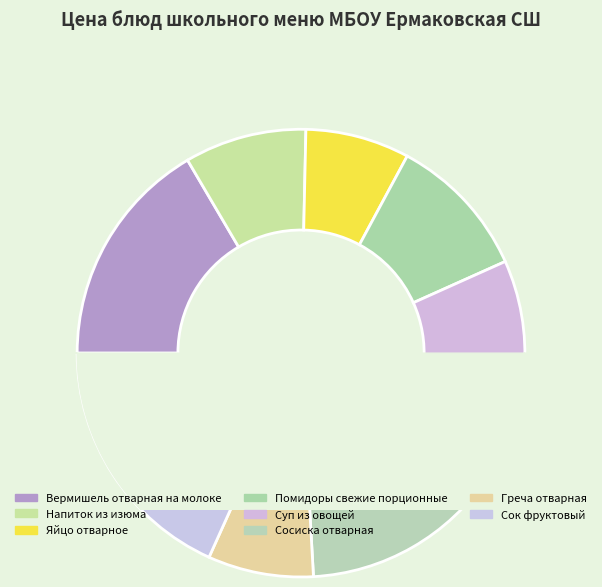

Count the number of slices in the pie.

8